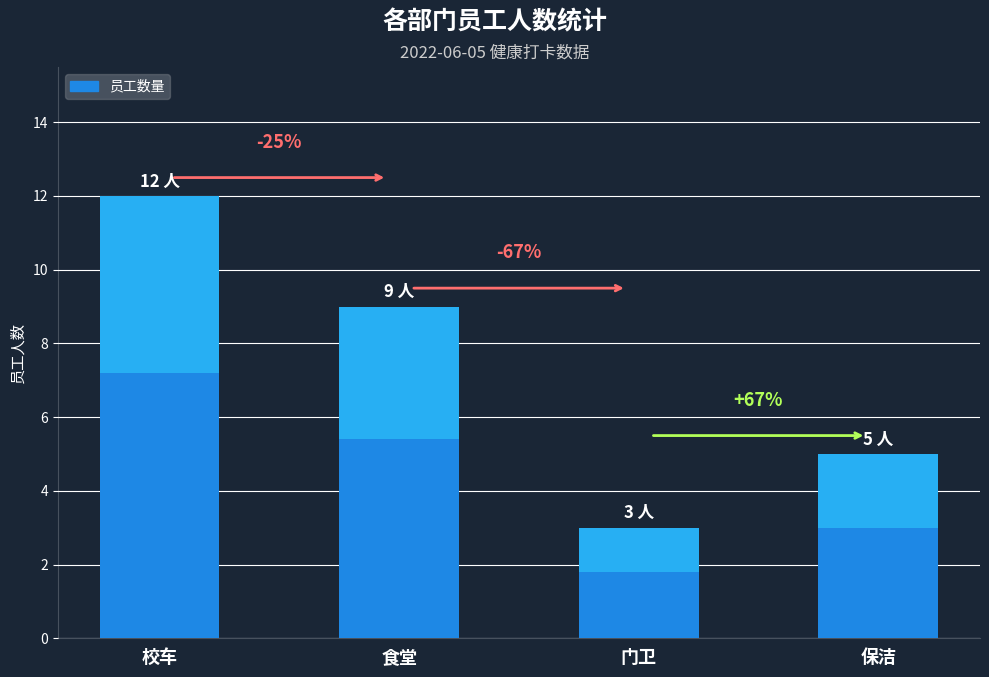

What is the ratio of the value at 校车 to the value at 保洁?

2.4